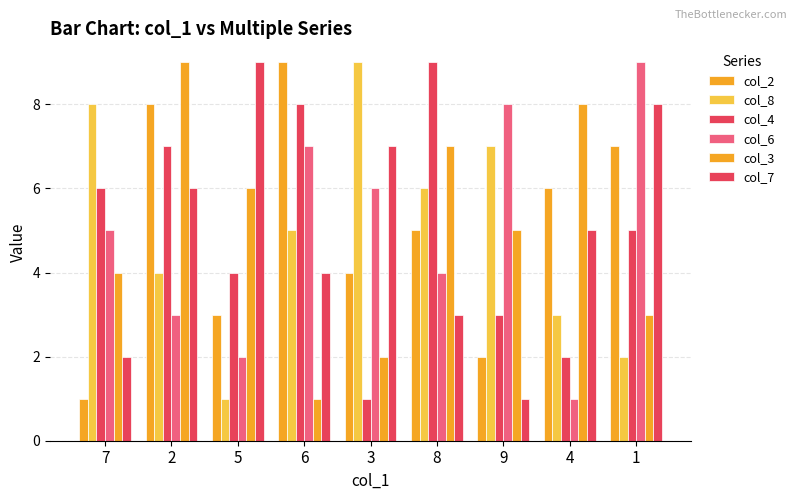

Which series has the largest total across all categories?

col_2